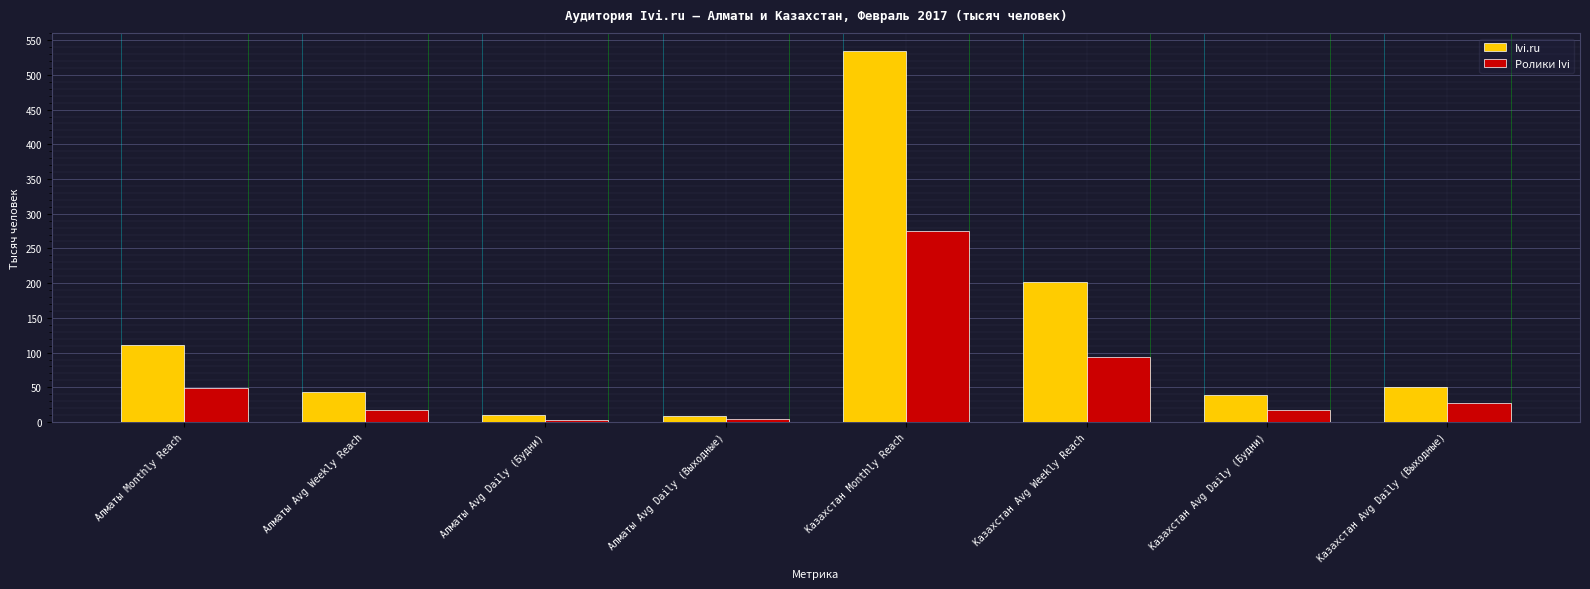

At which category is the sum across all series the highest?

Казахстан Monthly Reach